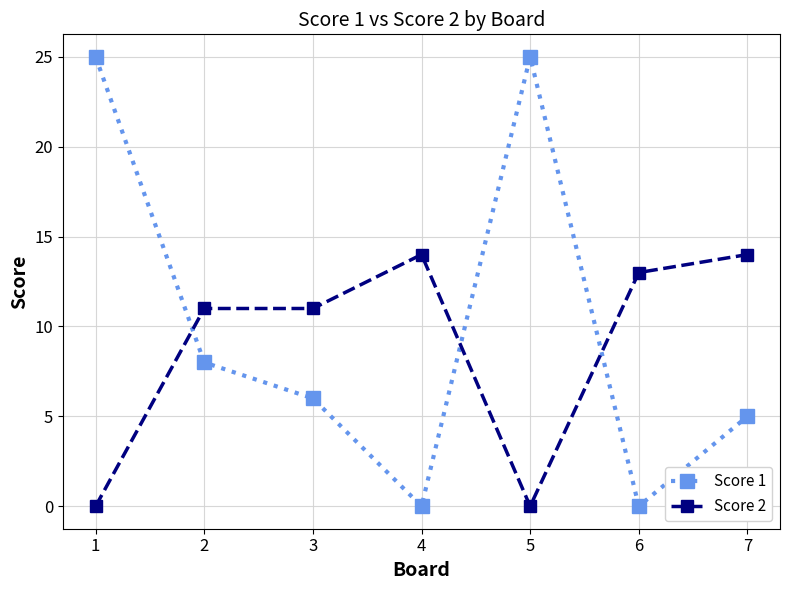

Is the value of Score 2 at 1 greater than the value of Score 1 at 1?

No